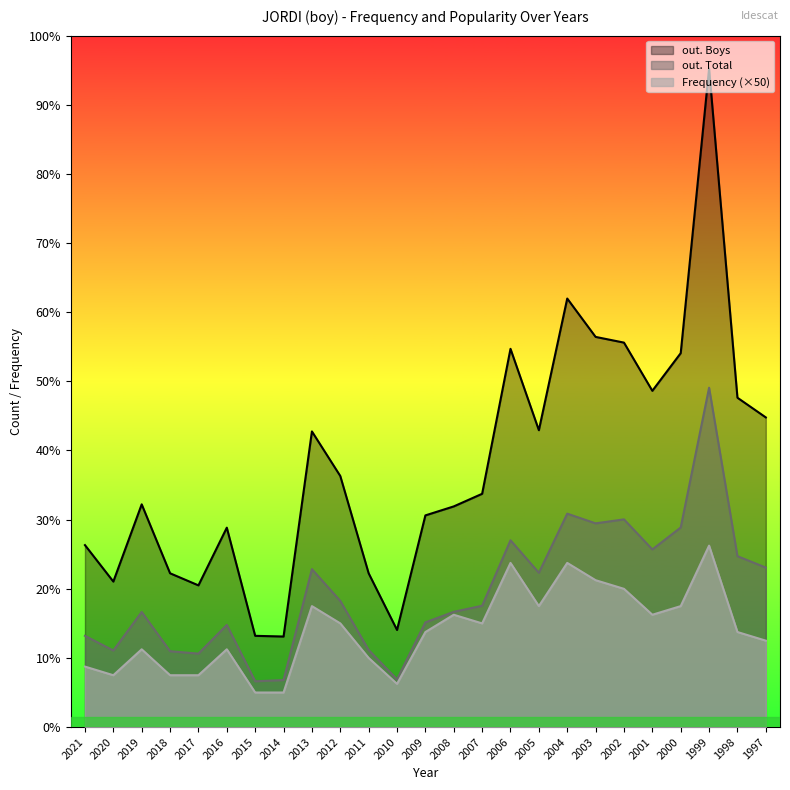

How many distinct data groups are displayed?

3